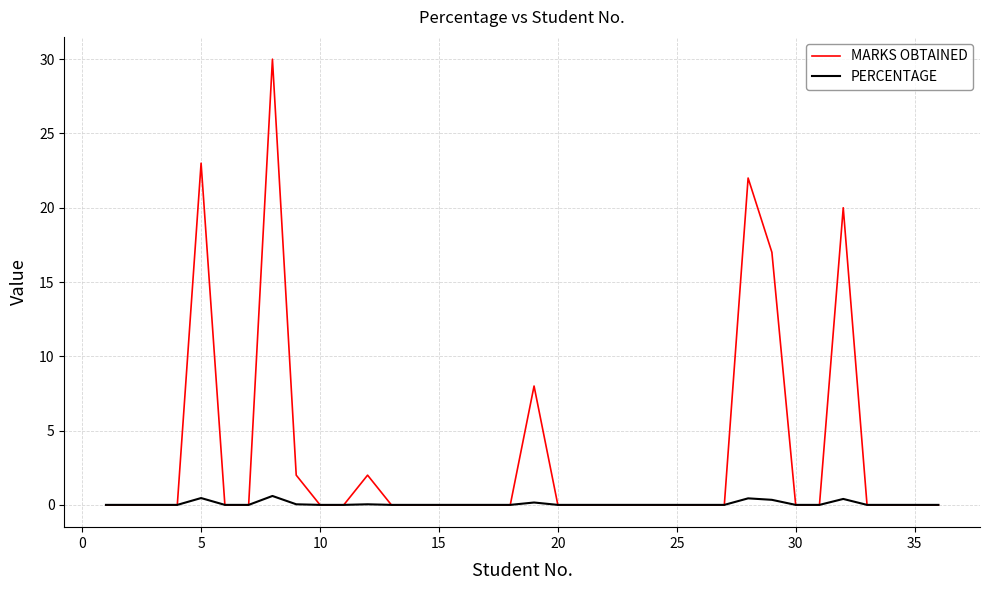

List the series in order of their overall mean, highest first.

MARKS OBTAINED, PERCENTAGE